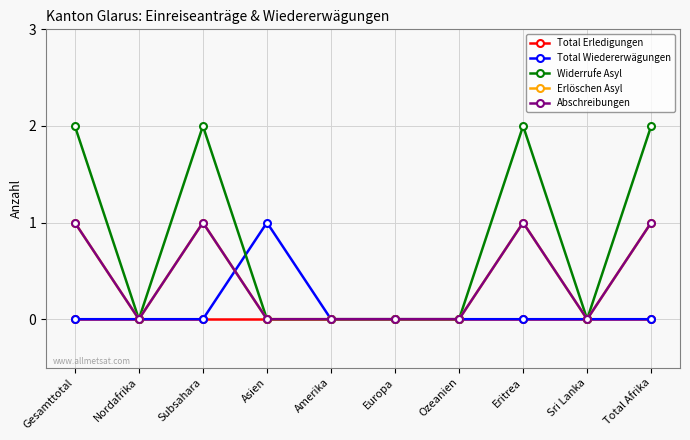

Does the chart have visible grid lines?

Yes